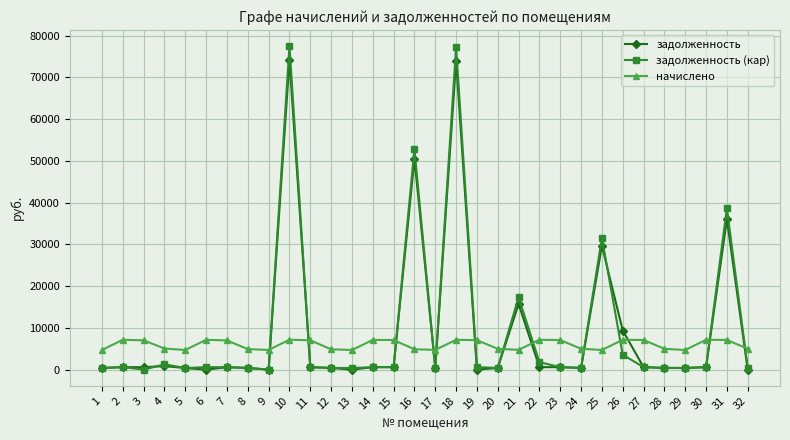

How many interior local valleys does the начислено series have?

7